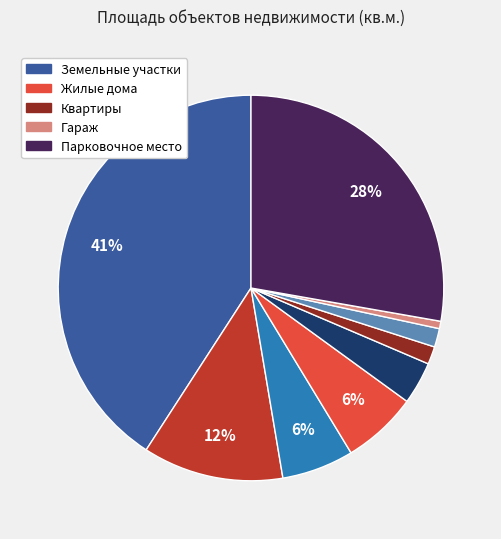

Does any single category account for the majority?

No